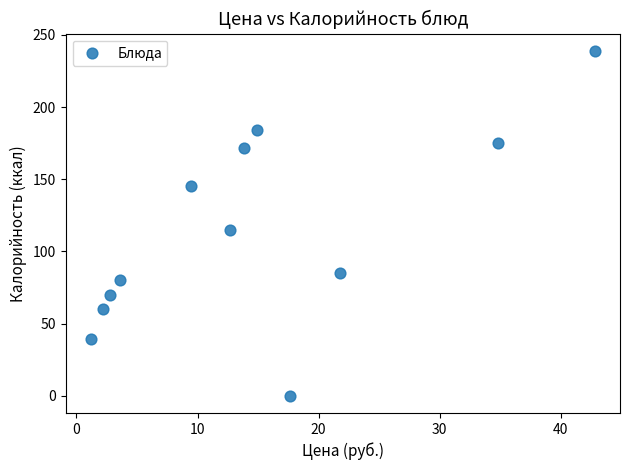

What is the average Y value?

114